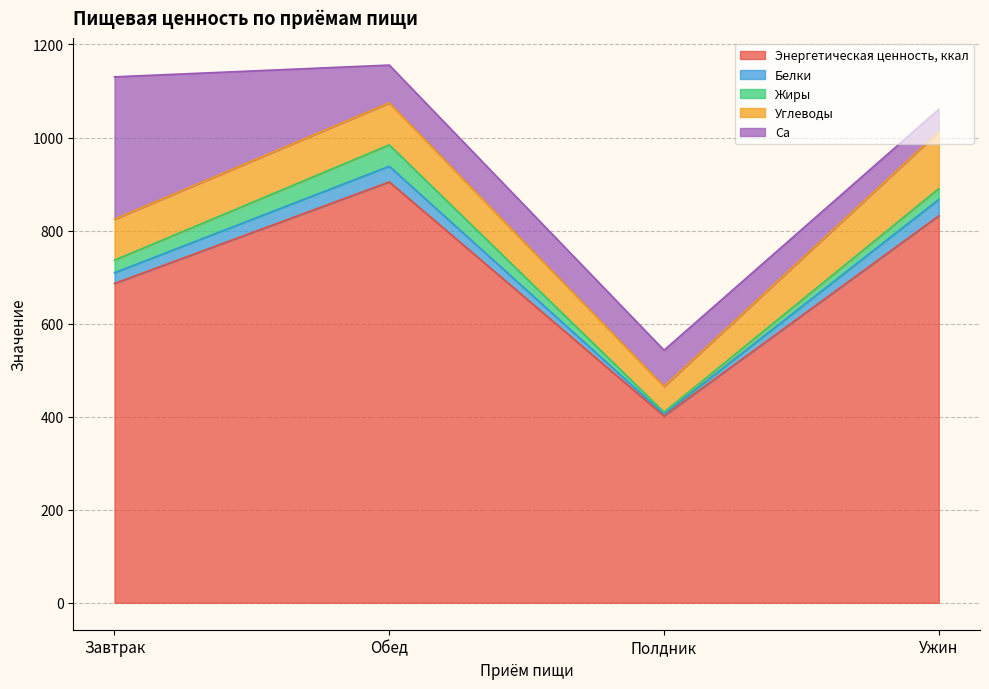

Which category has the lowest value across all series?

Полдник